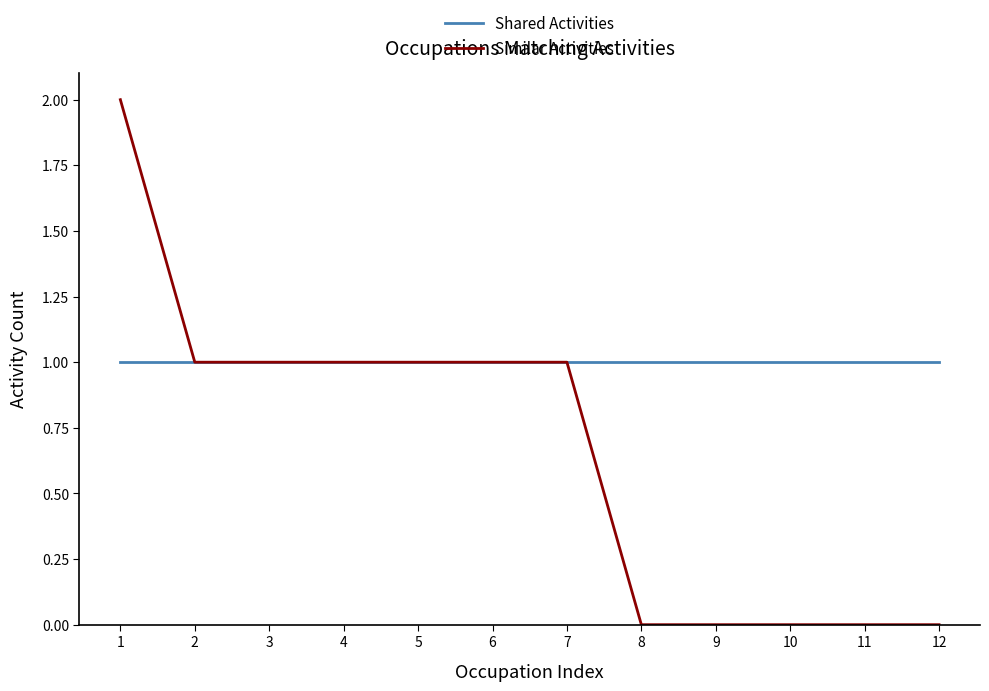

What is the maximum value for Shared Activities?

1